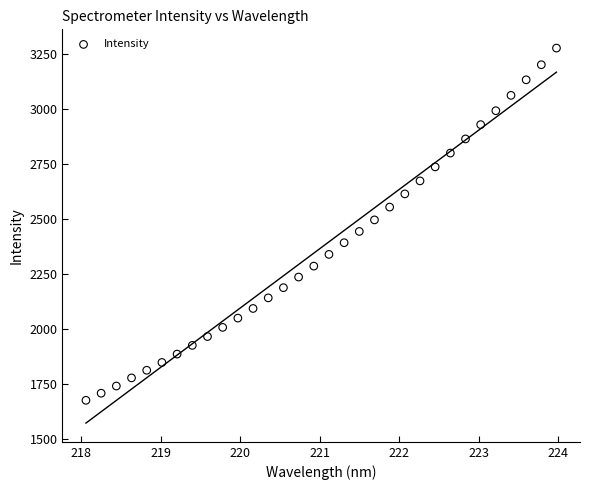

What is the range of Y values (max minus min)?

1602.0